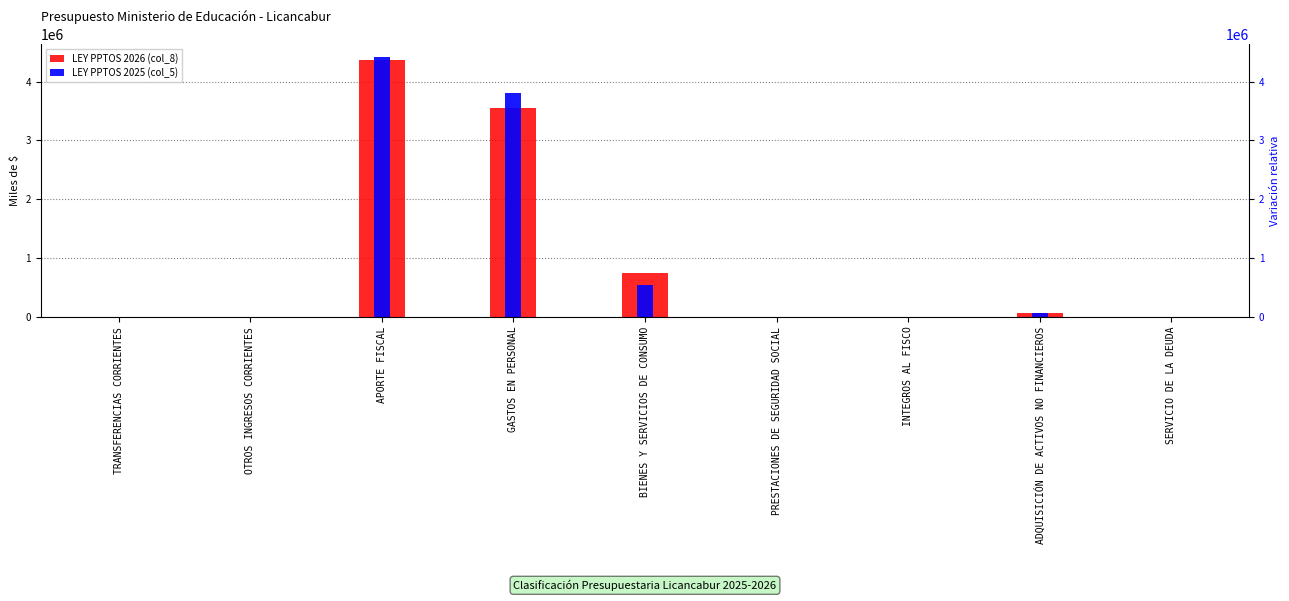

Reading right to left, what are all the values shown in this chart?

LEY PPTOS 2026 (col_8): SERVICIO DE LA DEUDA=10	ADQUISICIÓN DE ACTIVOS NO FINANCIEROS=64186	INTEGROS AL FISCO=20	PRESTACIONES DE SEGURIDAD SOCIAL=10	BIENES Y SERVICIOS DE CONSUMO=751562	GASTOS EN PERSONAL=3549955	APORTE FISCAL=4365703	OTROS INGRESOS CORRIENTES=20	TRANSFERENCIAS CORRIENTES=10
LEY PPTOS 2025 (col_5): SERVICIO DE LA DEUDA=10	ADQUISICIÓN DE ACTIVOS NO FINANCIEROS=71679	INTEGROS AL FISCO=20	PRESTACIONES DE SEGURIDAD SOCIAL=10	BIENES Y SERVICIOS DE CONSUMO=537328	GASTOS EN PERSONAL=3803215	APORTE FISCAL=4412222	OTROS INGRESOS CORRIENTES=20	TRANSFERENCIAS CORRIENTES=10